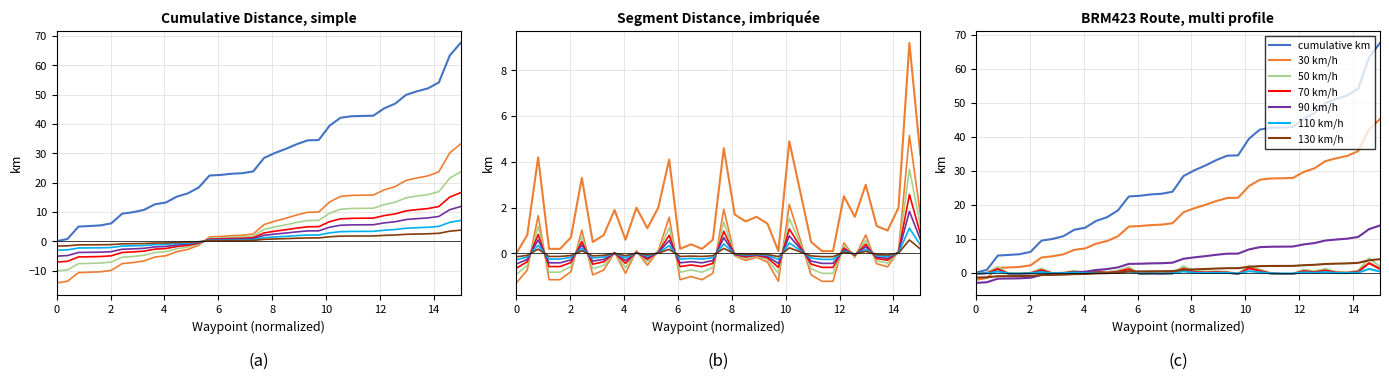

What is the difference between the maximum and minimum values in the segment_km series?

9.2